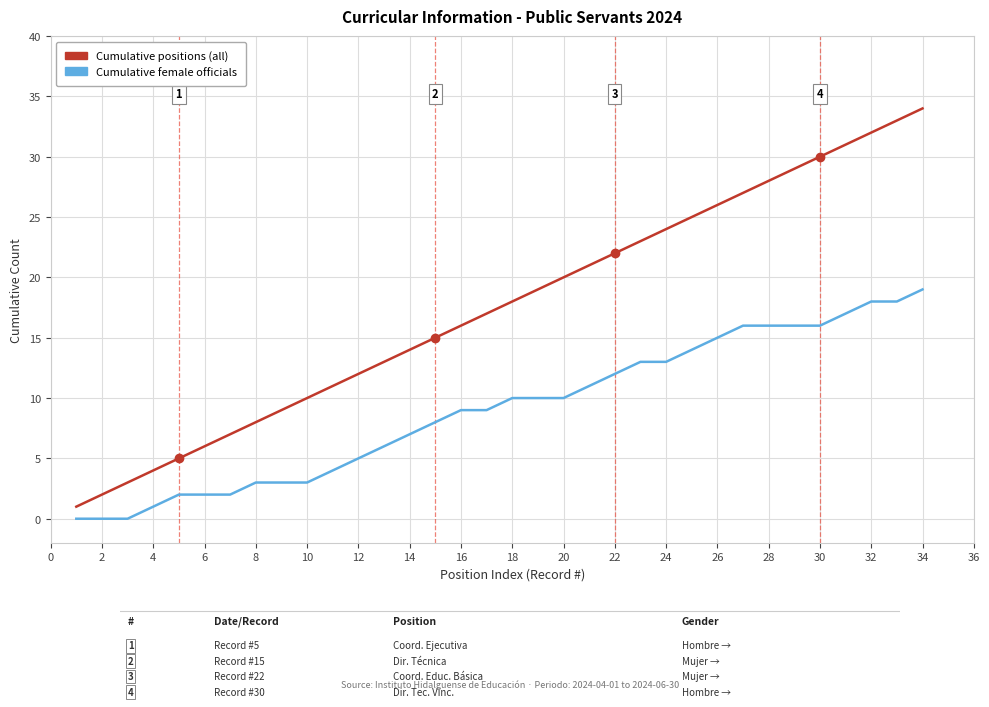

True or false: Cumulative female officials and Cumulative positions (all) intersect in this chart.

False